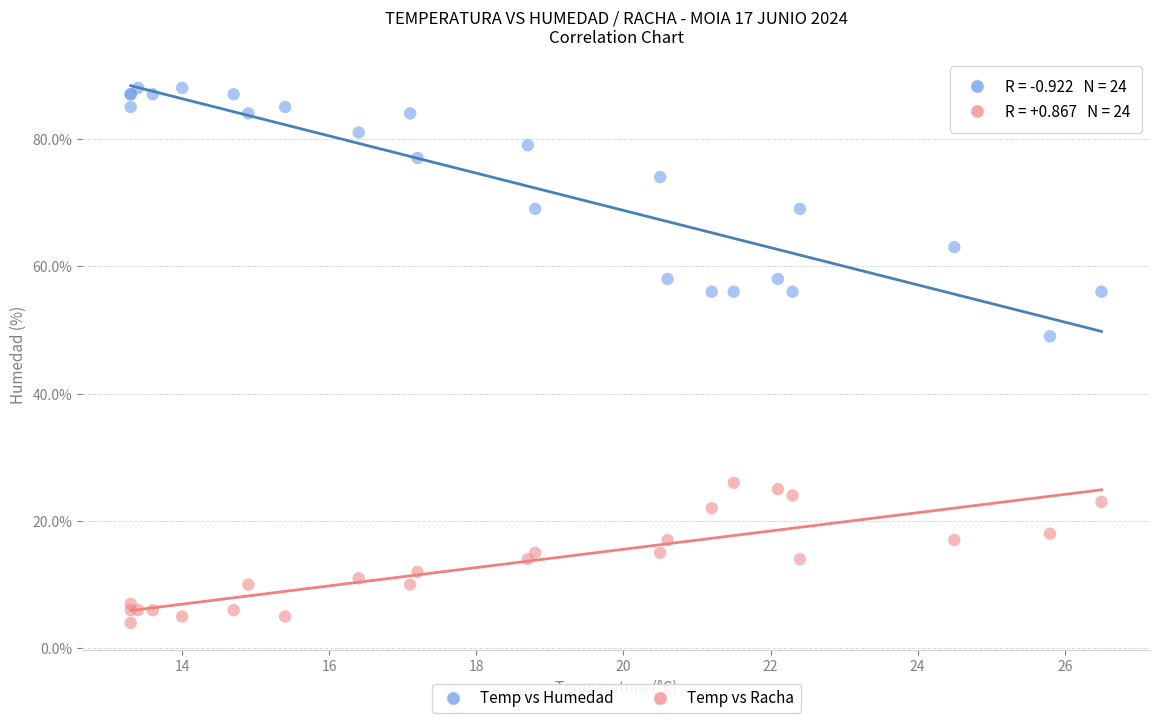

Across all series, what Y value is closest to 46?

49